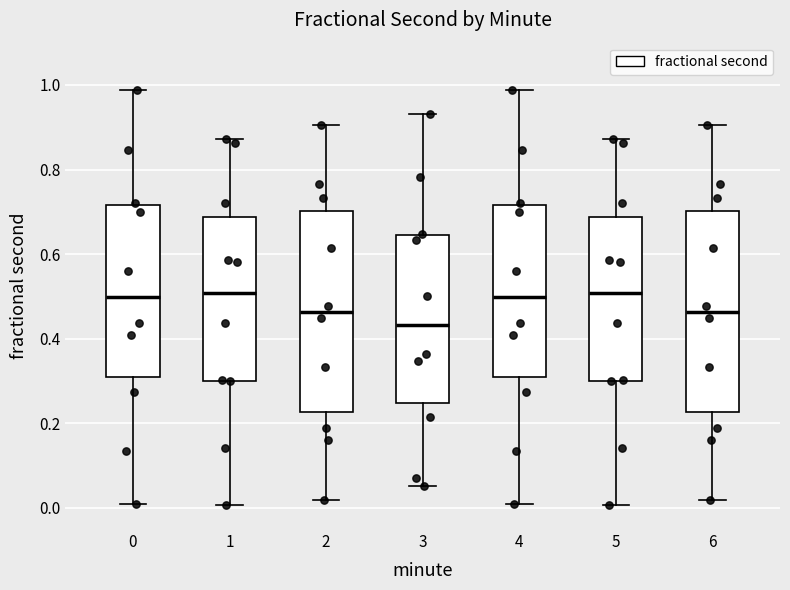

Reading left to right, transcribe this box plot: for each box, give where its median line is, the range the box spans, and where its two whiskers end, as read against the y-axis. The values are not printed on the chart, so give them approximately, as read against the axis.

0: median 0.50, box 0.30 to 0.72, whiskers 0.00 to 0.98
1: median 0.50, box 0.30 to 0.68, whiskers 0.00 to 0.88
2: median 0.46, box 0.22 to 0.70, whiskers 0.02 to 0.90
3: median 0.44, box 0.24 to 0.64, whiskers 0.06 to 0.94
4: median 0.50, box 0.30 to 0.72, whiskers 0.00 to 0.98
5: median 0.50, box 0.30 to 0.68, whiskers 0.00 to 0.88
6: median 0.46, box 0.22 to 0.70, whiskers 0.02 to 0.90